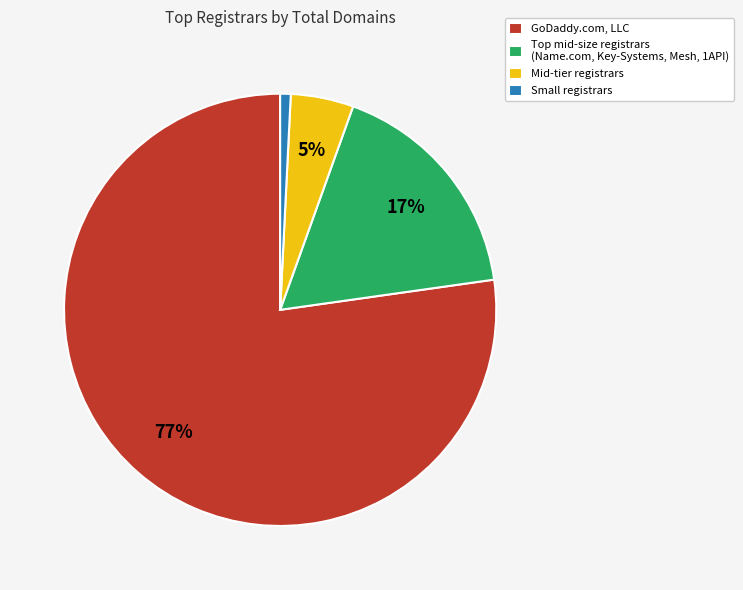

The GoDaddy.com, LLC slice represents 90% of the pie. True or false?

False